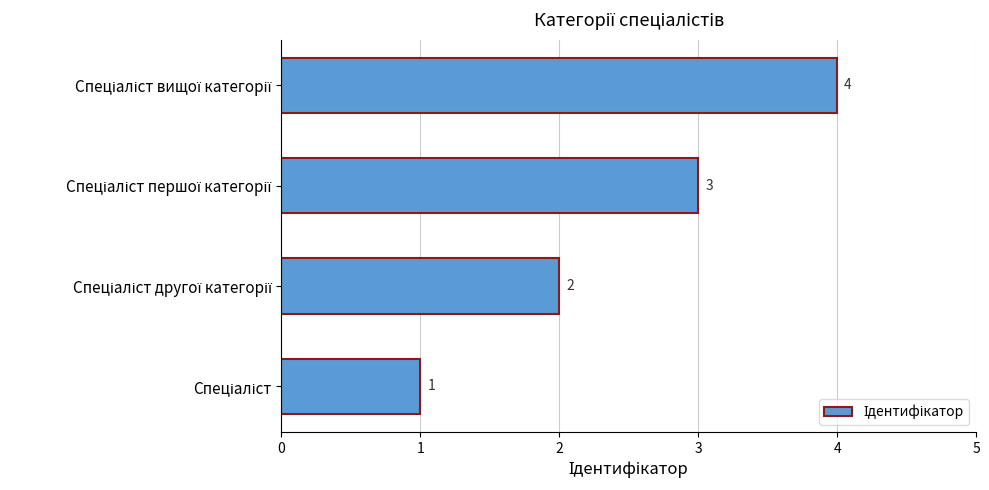

What is the sum of all values?

10